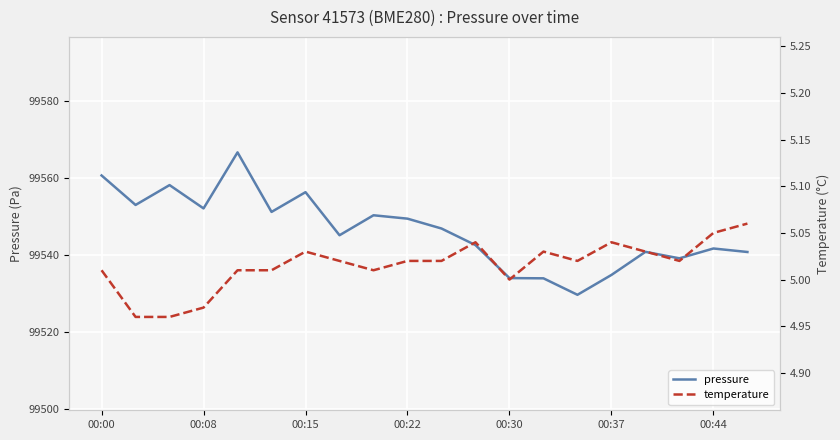

True or false: temperature and pressure cross at least once.

False